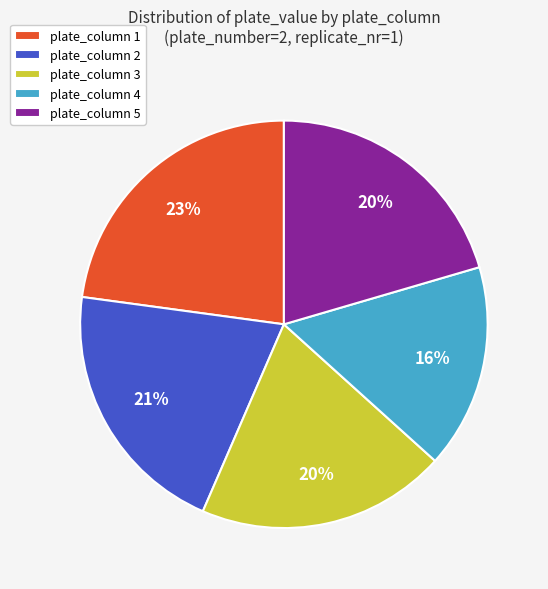

How many segments does this pie chart have?

5